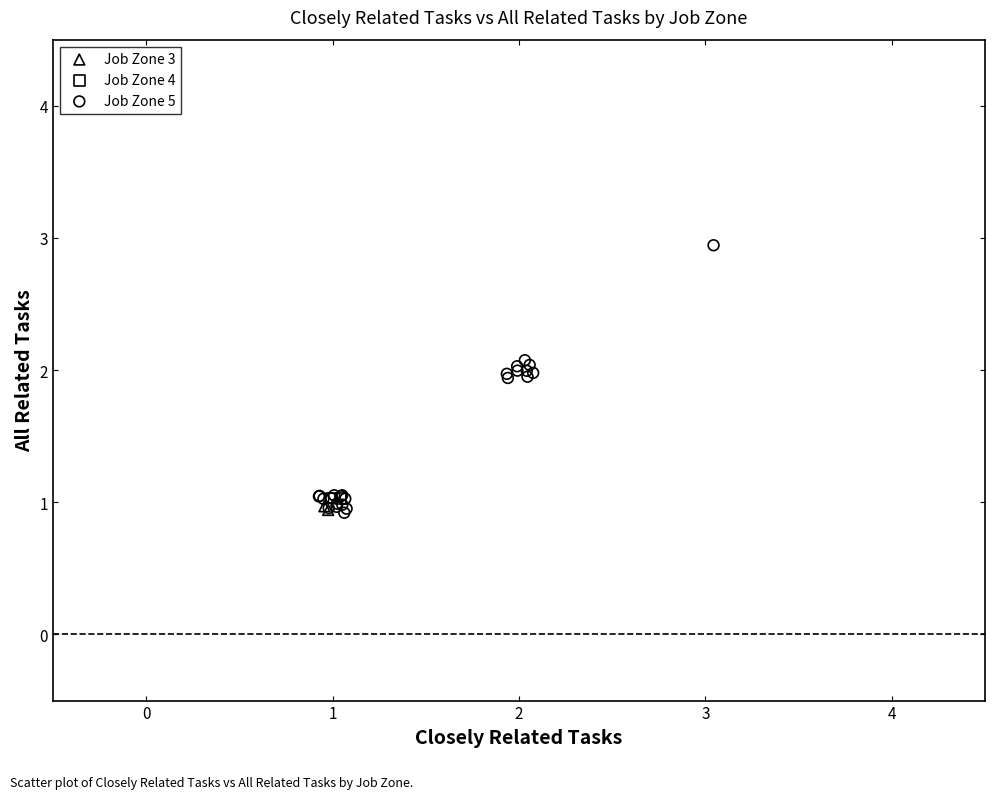

What are all the series names shown in the legend?

Job Zone 3, Job Zone 4, Job Zone 5